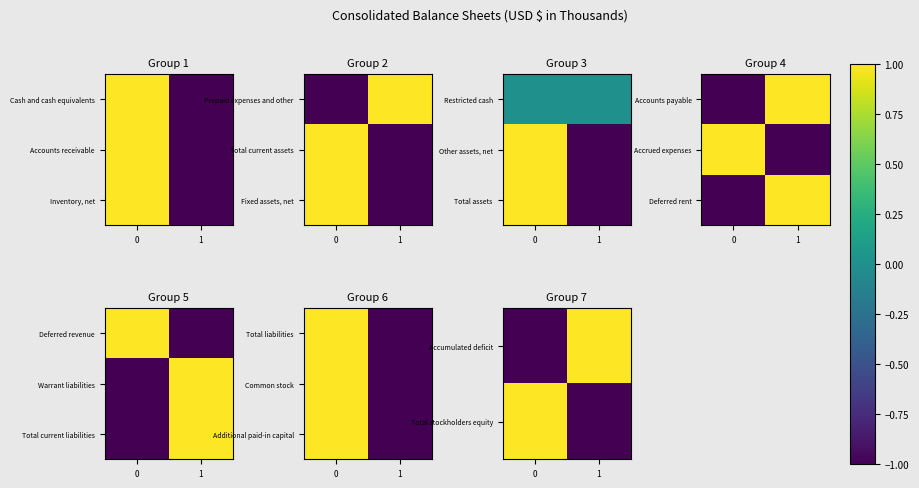

How many negative values does the Additional paid-in capital series have?

1